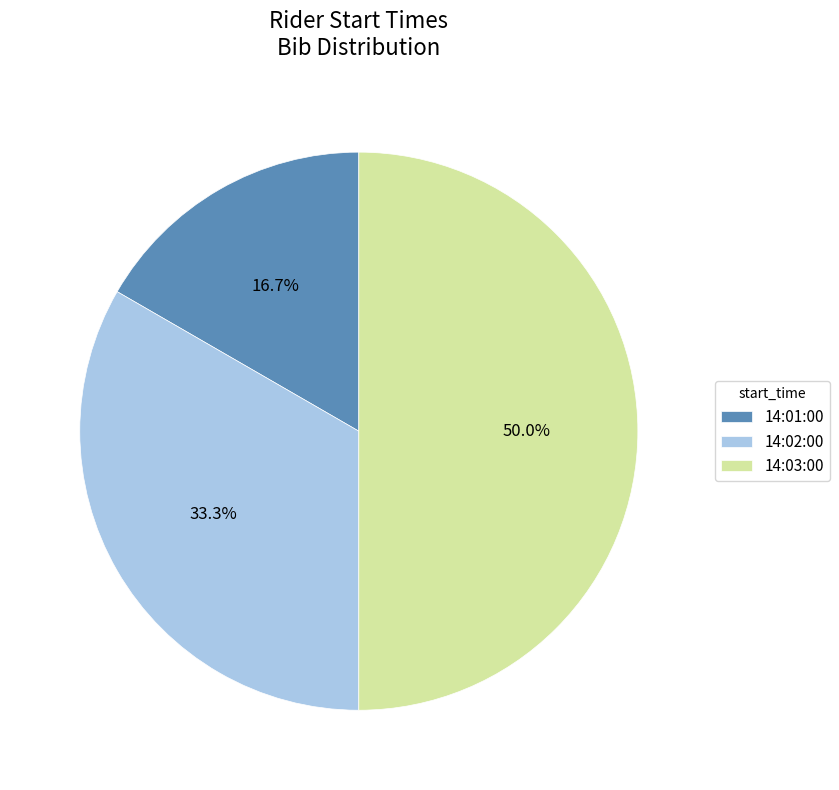

Is it true that 14:02:00 is 33% of the pie?

True